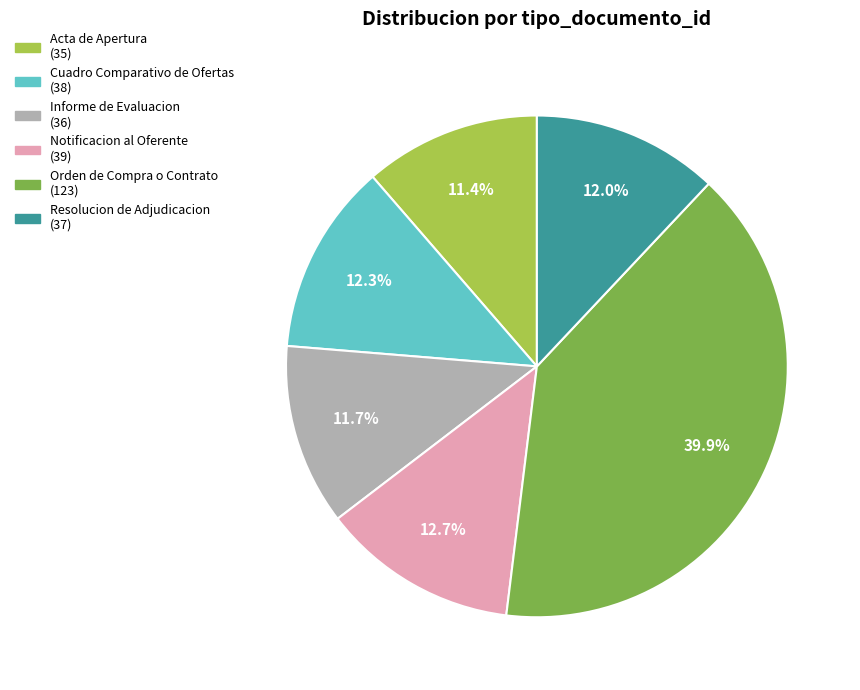

Does Resolucion de Adjudicacion represent more than half of the total?

No